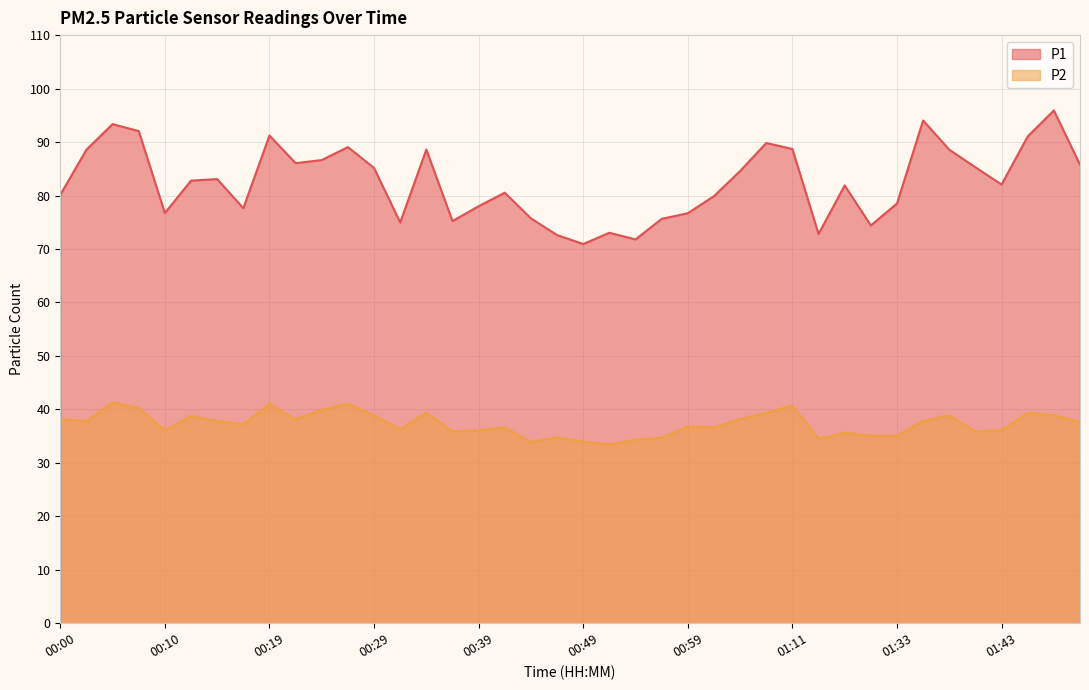

What is the value of the P2 point at the 9th from the left?

41.0